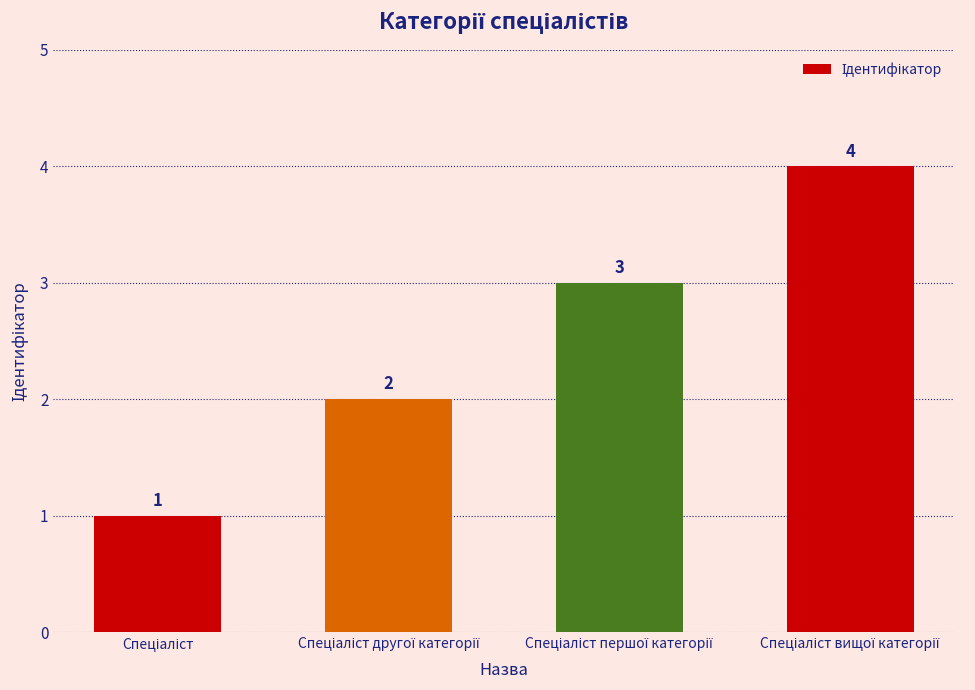

What is the greatest value displayed?

4